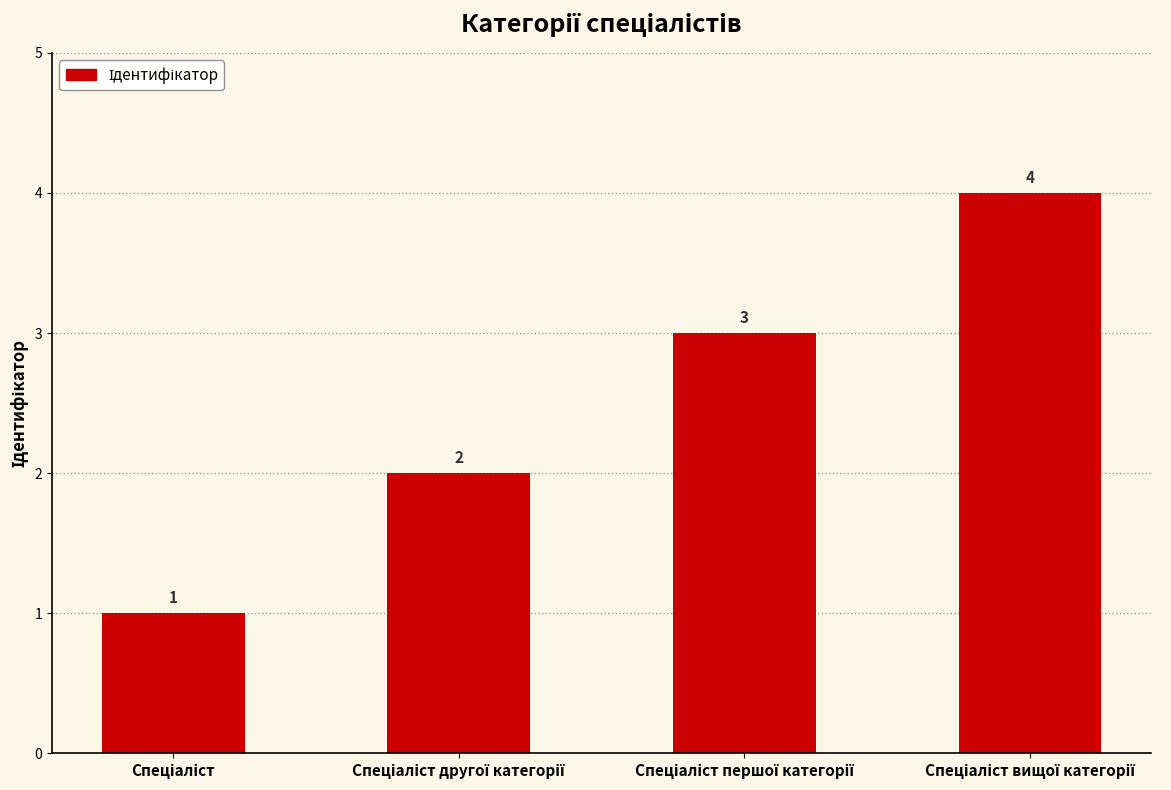

Count the number of categories in the chart.

4